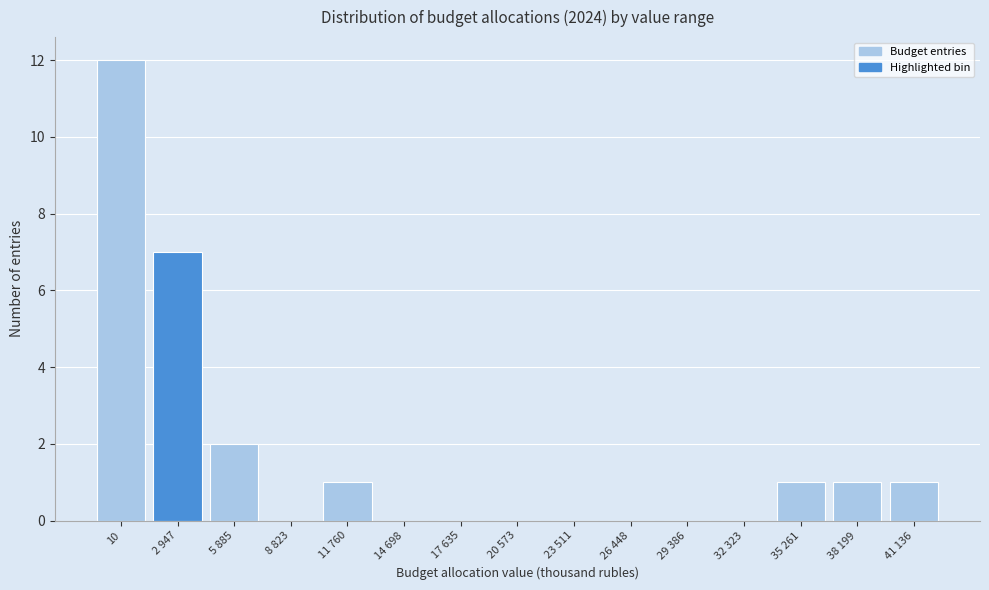

Reading right to left, what are all the values shown in this chart?

41 136=1	38 199=1	35 261=1	32 323=0	29 386=0	26 448=0	23 511=0	20 573=0	17 635=0	14 698=0	11 760=1	8 823=0	5 885=2	2 947=7	10=12